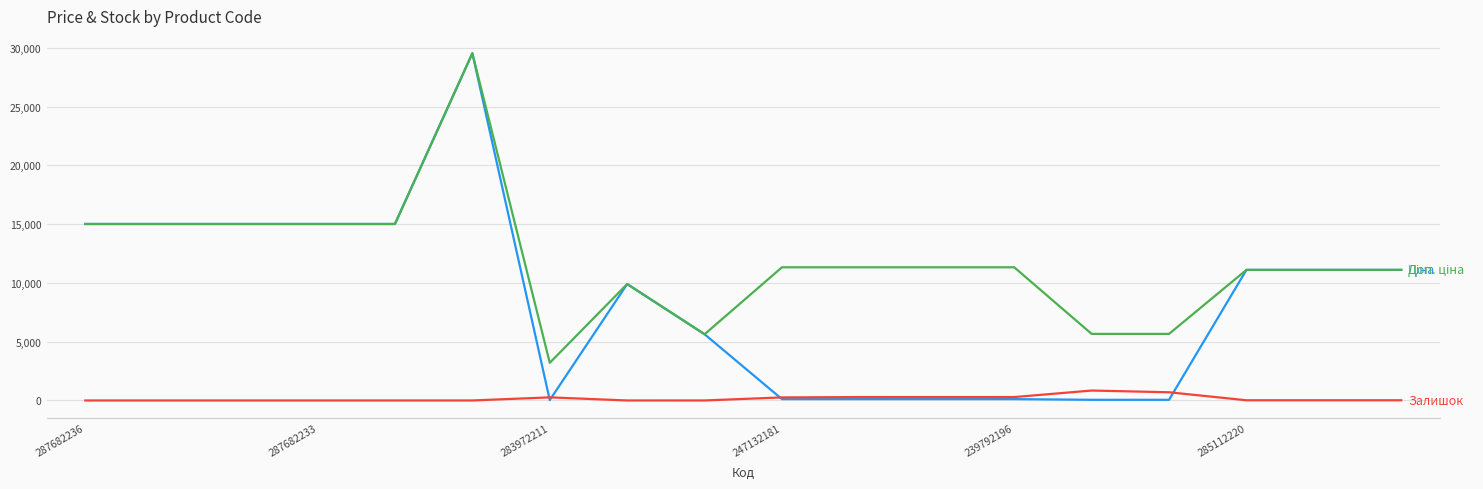

What is the maximum value shown in the chart?

29548.9